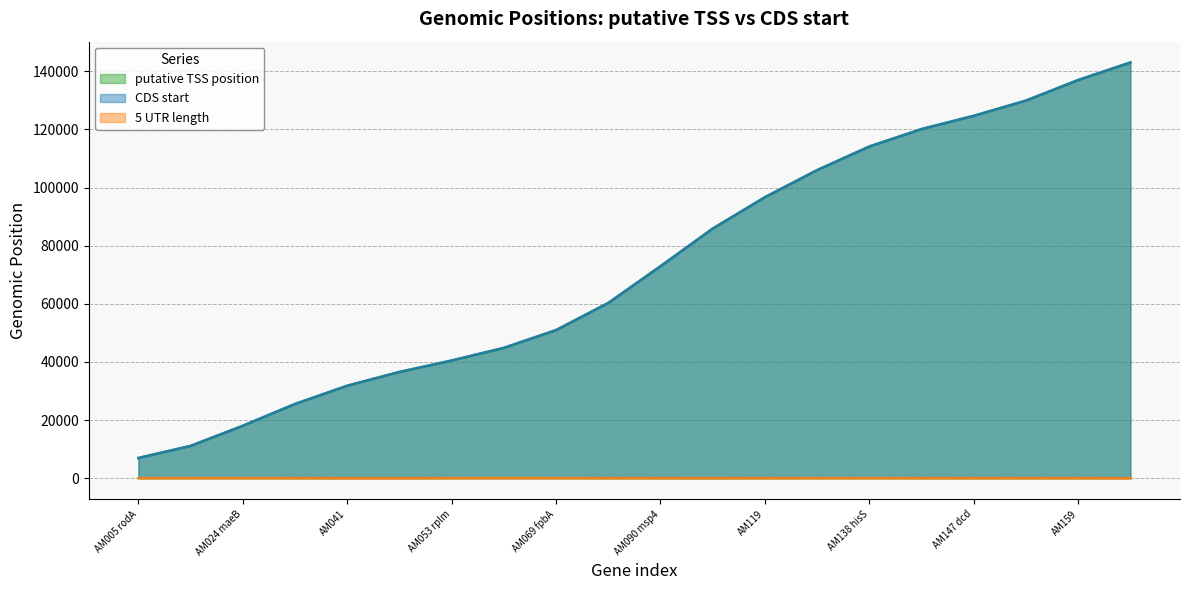

What is the average value of the putative TSS position series?

72846.8